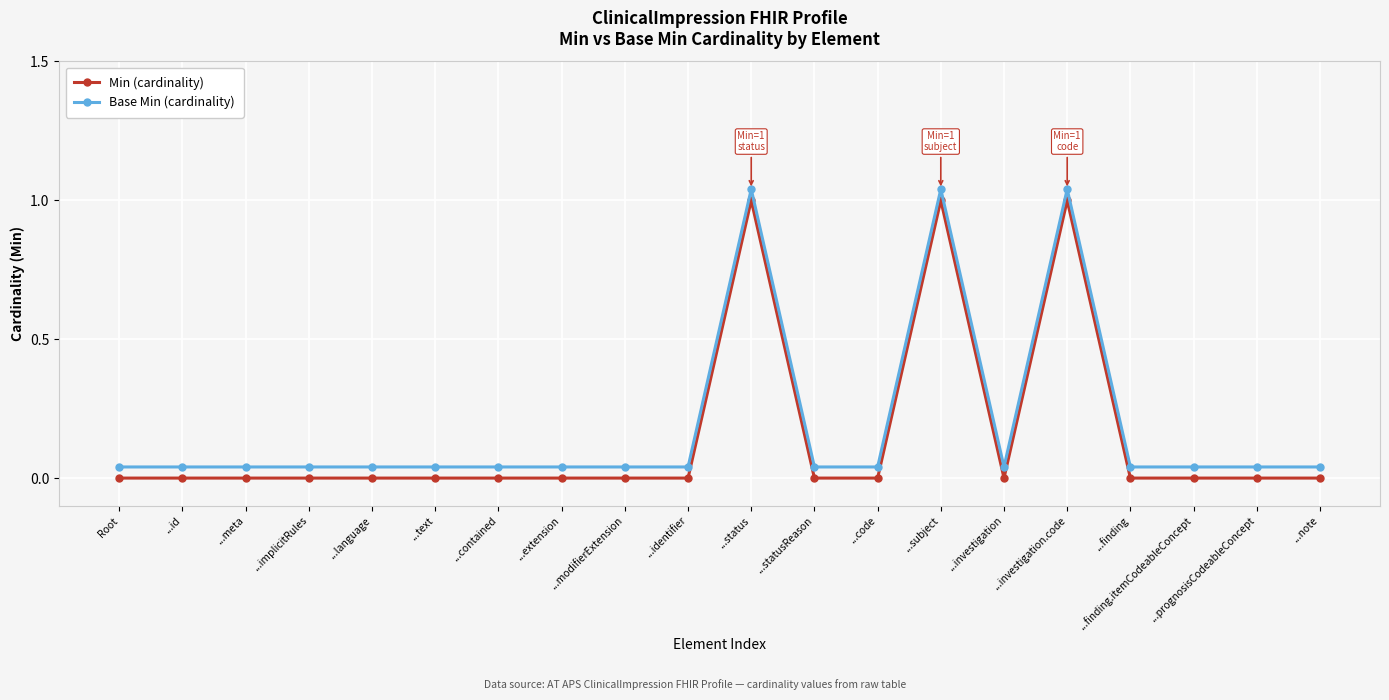

At ...identifier, list the series in order from smallest to largest.

Min (cardinality), Base Min (cardinality)